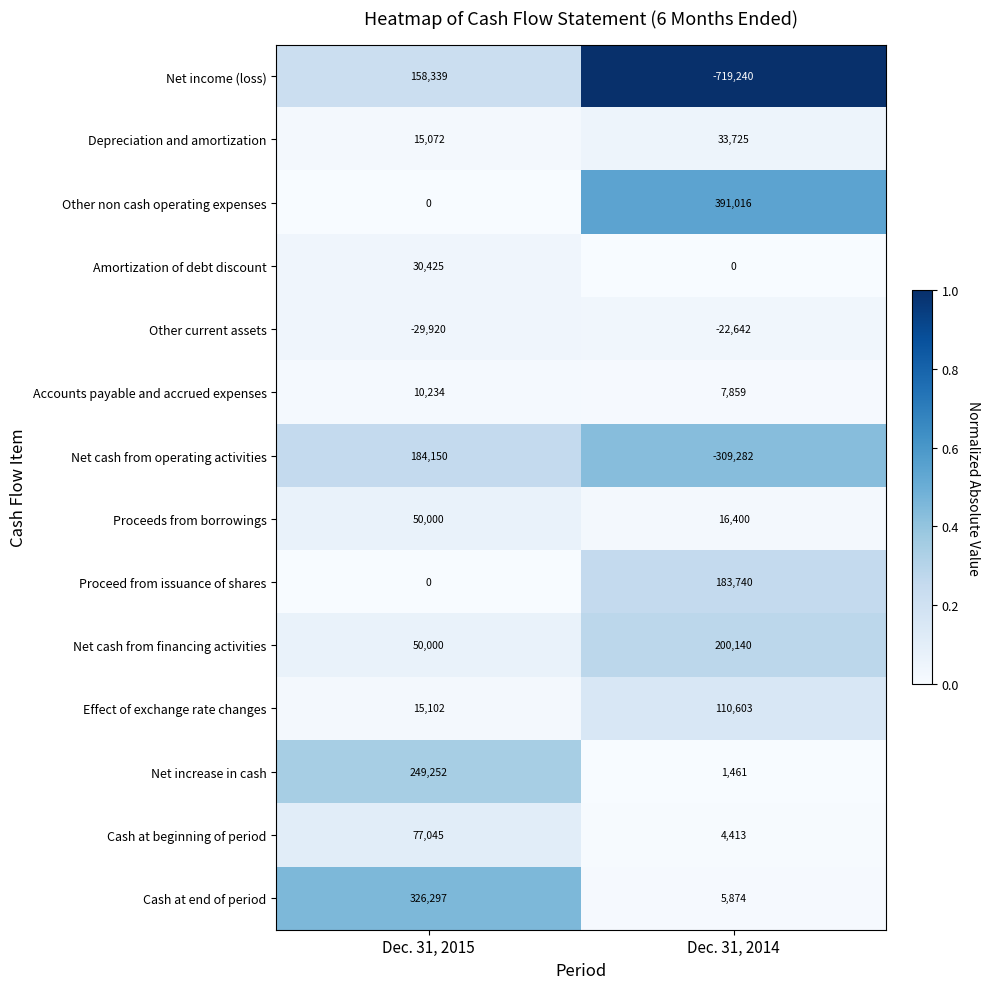

The value of Depreciation and amortization at Dec. 31, 2015 is 15072. True or false?

True